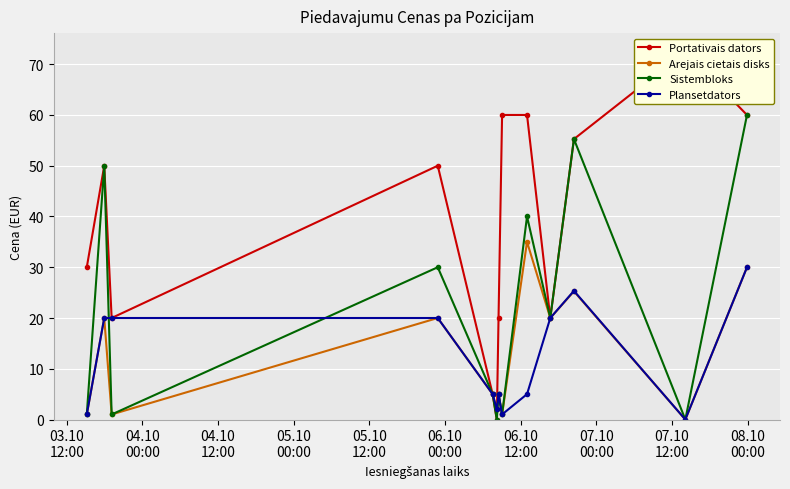

Reading left to right, what are all the values shown in this chart?

Portativais dators: 30.0	50.0	20.0	50.0	5.0	0.0	20.0	60.0	60.0	20.0	55.2	72.5	60.0
Arejais cietais disks: 1.0	20.0	1.0	20.0	5.0	2.0	5.0	1.0	35.0	20.0	25.2	0.0	30.0
Sistembloks: 1.0	50.0	1.0	30.0	5.0	0.0	5.0	1.0	40.0	20.0	55.2	0.0	60.0
Plansetdators: 1.0	20.0	20.0	20.0	5.0	2.0	5.0	1.0	5.0	20.0	25.4	0.0	30.0